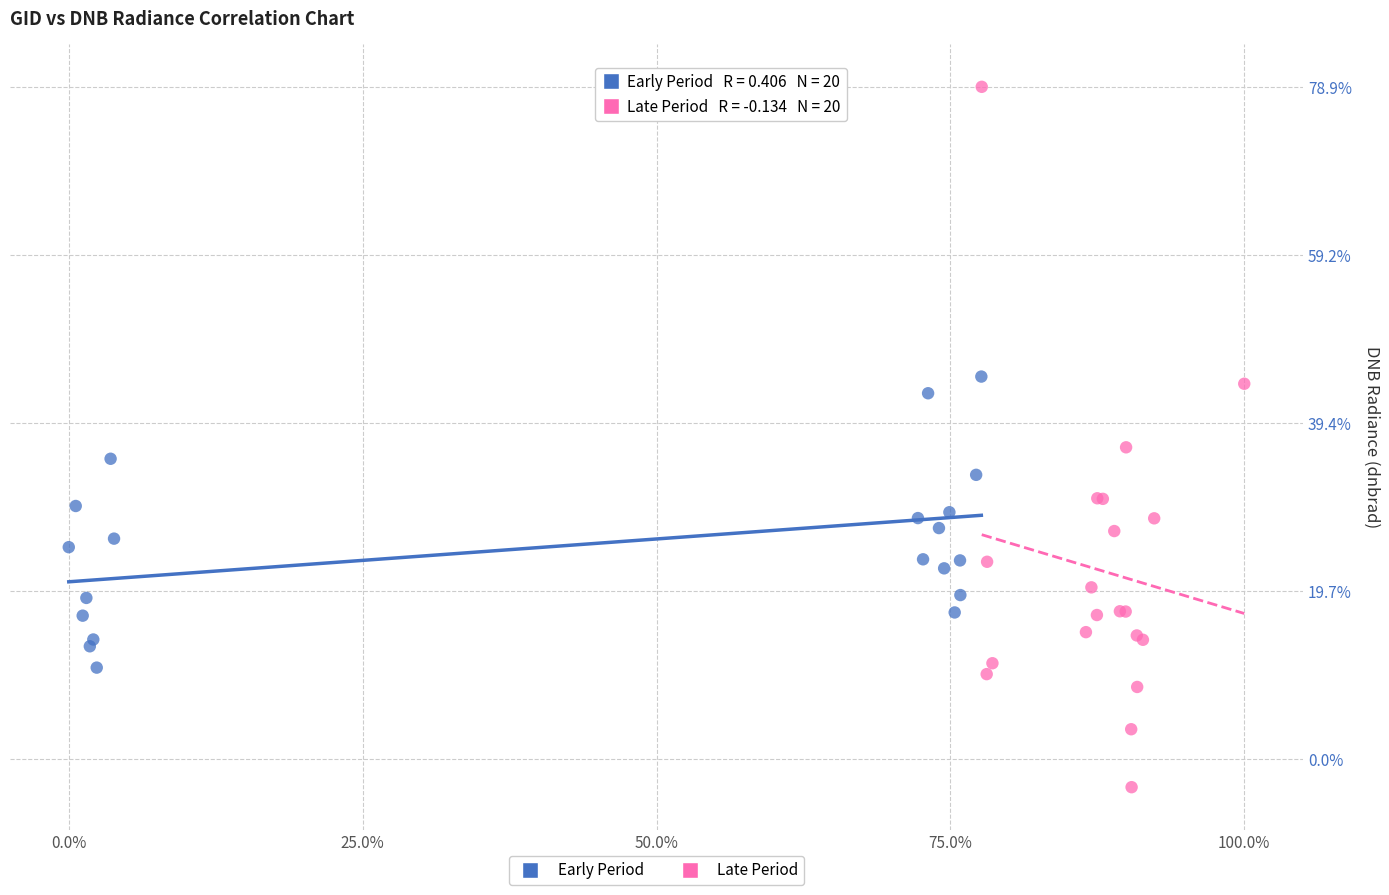

What are all the series names shown in the legend?

Early Period, Late Period